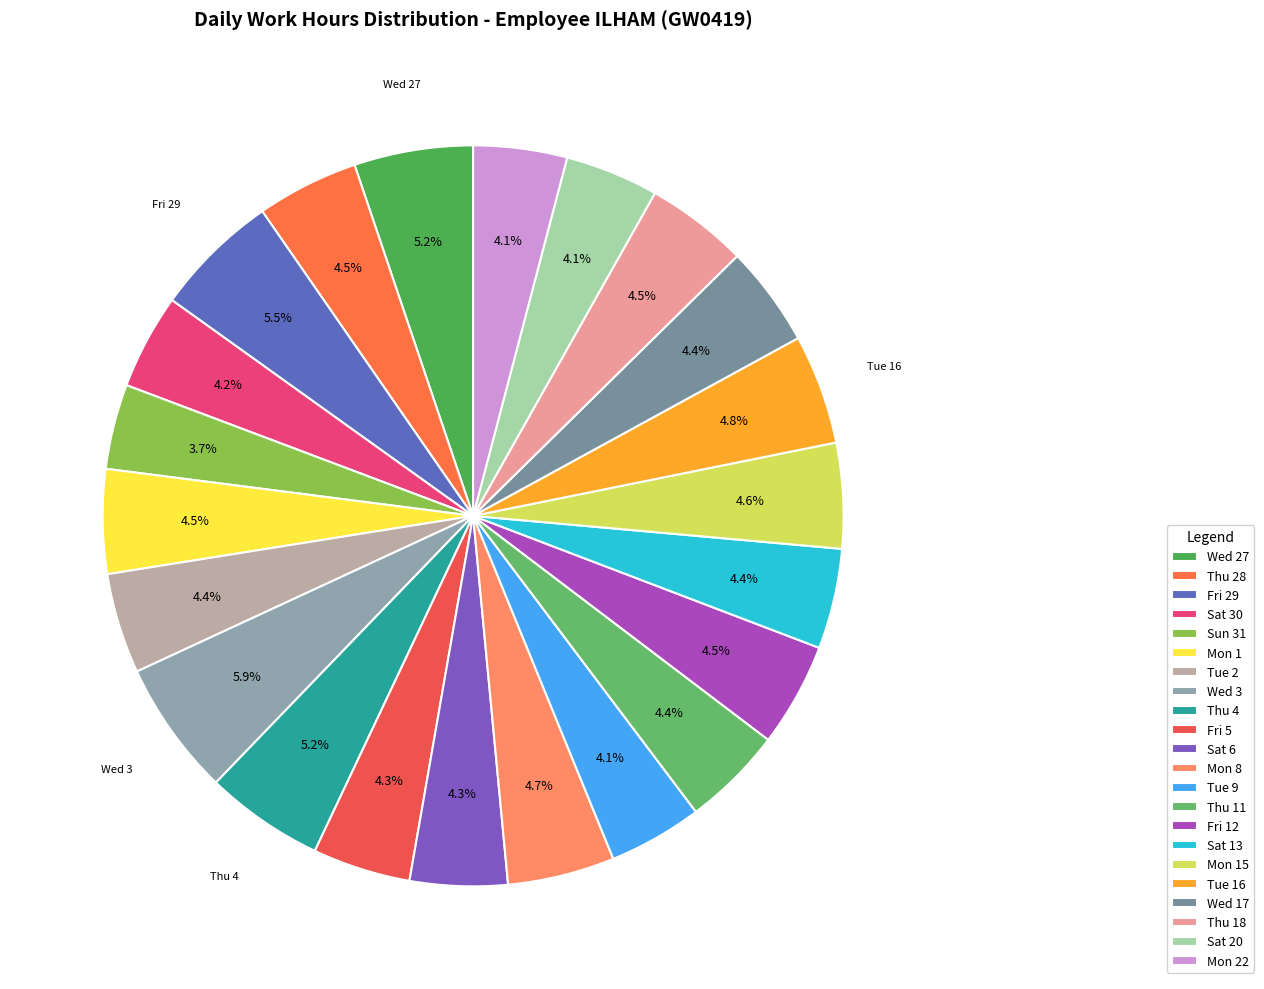

How many segments does this pie chart have?

22